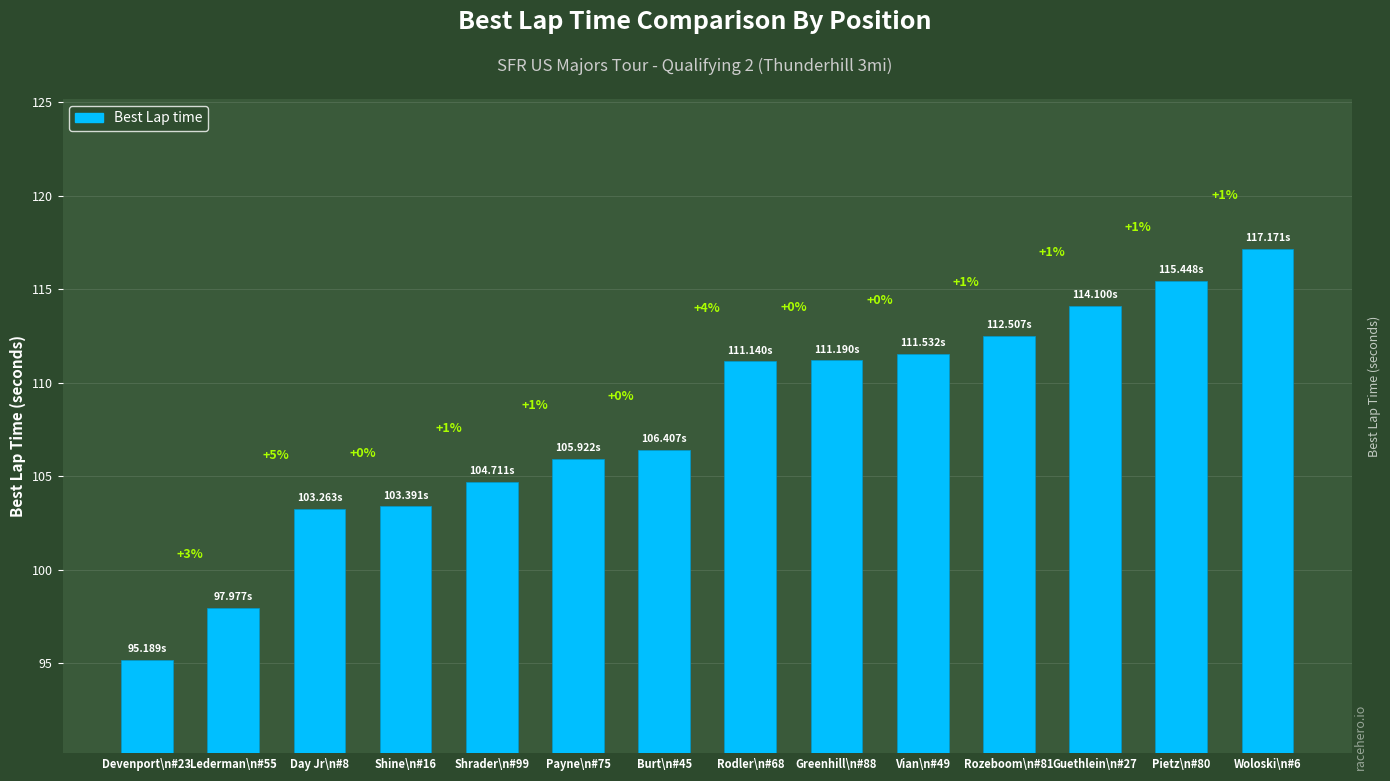

How many bars are there in total?

14